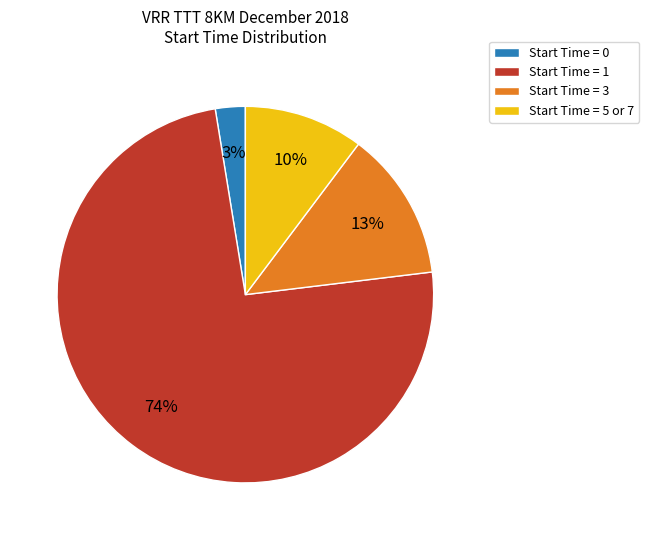

The Start Time = 1 slice represents 87% of the pie. True or false?

False